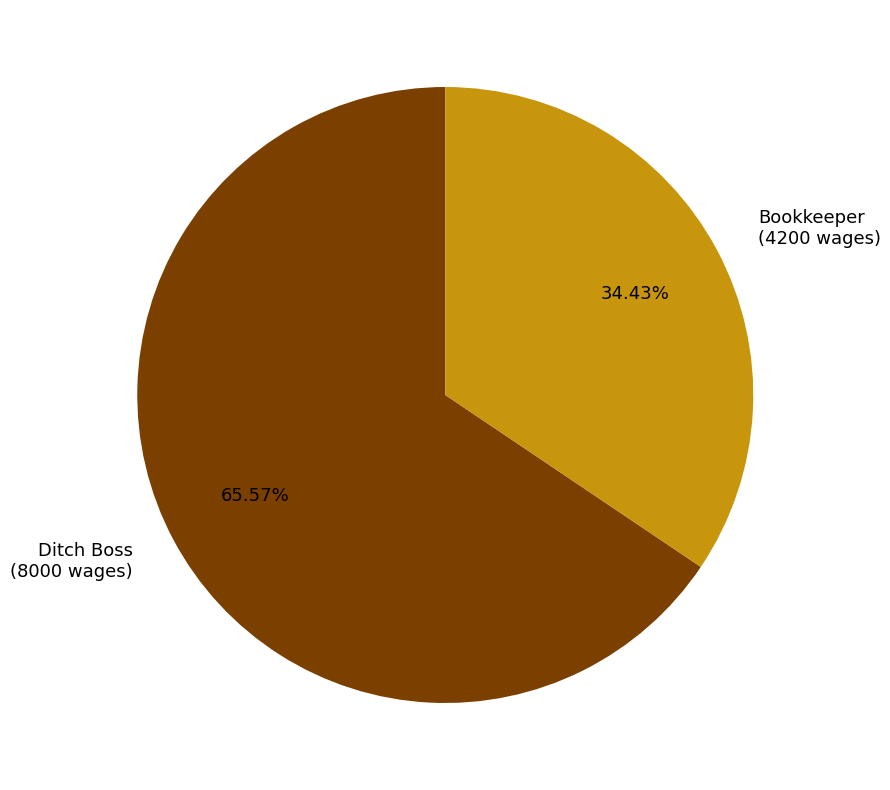

Approximately how many times larger is the value at Bookkeeper compared to Ditch Boss?

0.5